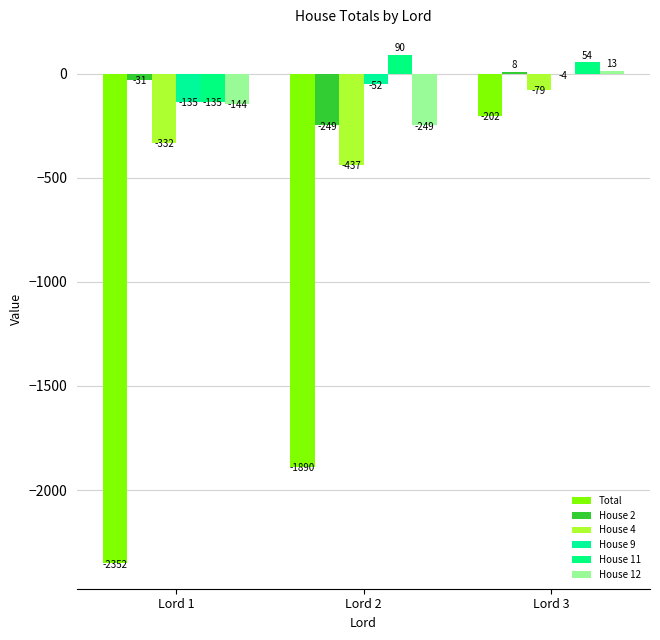

Which series has the largest total across all categories?

House 11